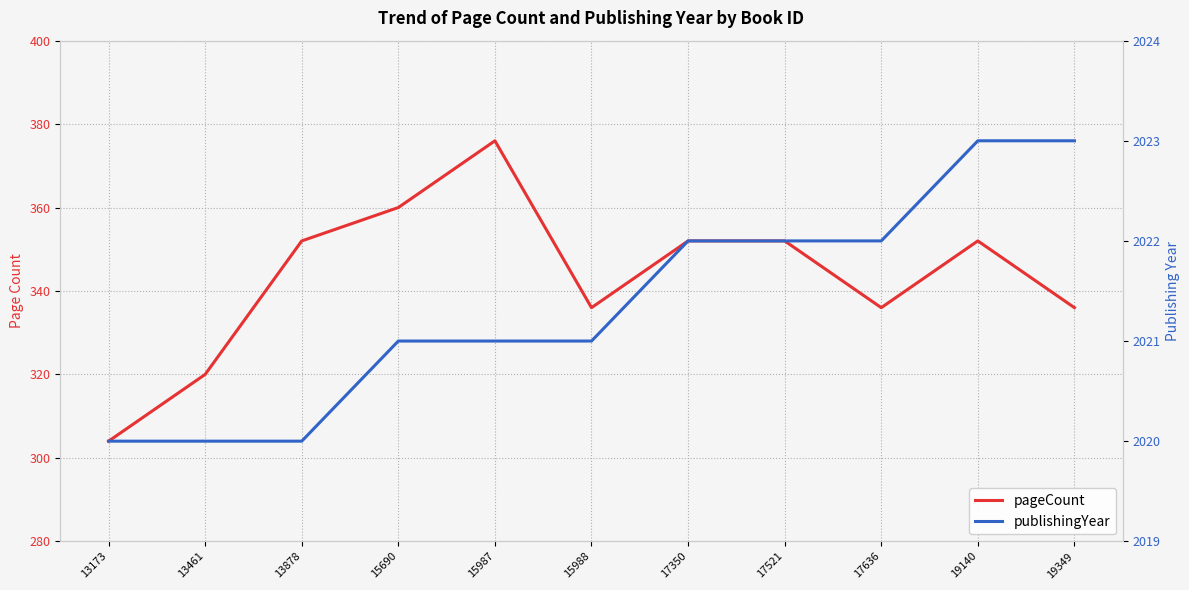

Where does the pageCount series first go above 352?

15690